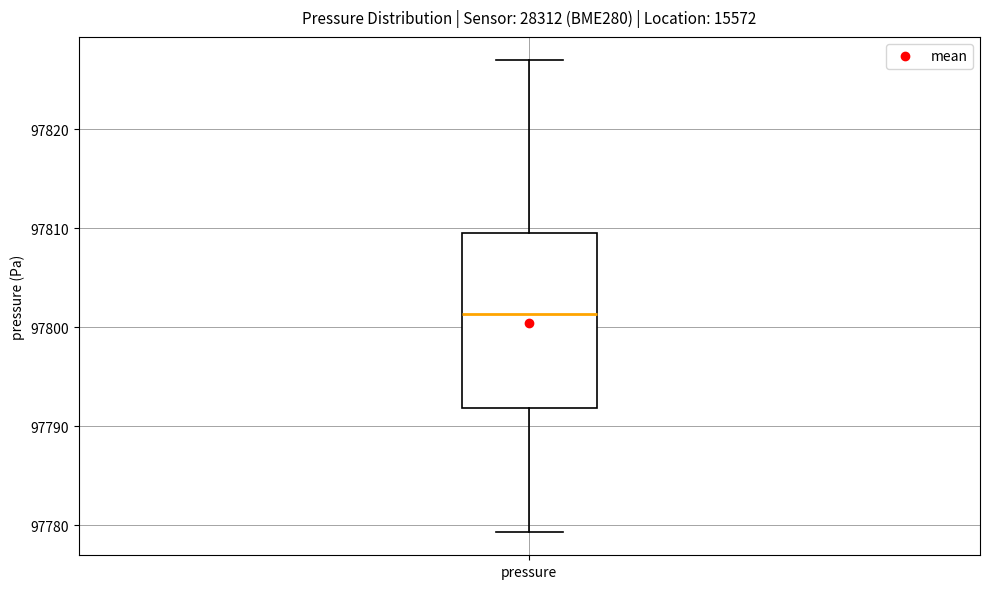

Where does the median line of the box for pressure sit on the y-axis? The values are not printed on the chart, so give them approximately, as read against the axis.

97801